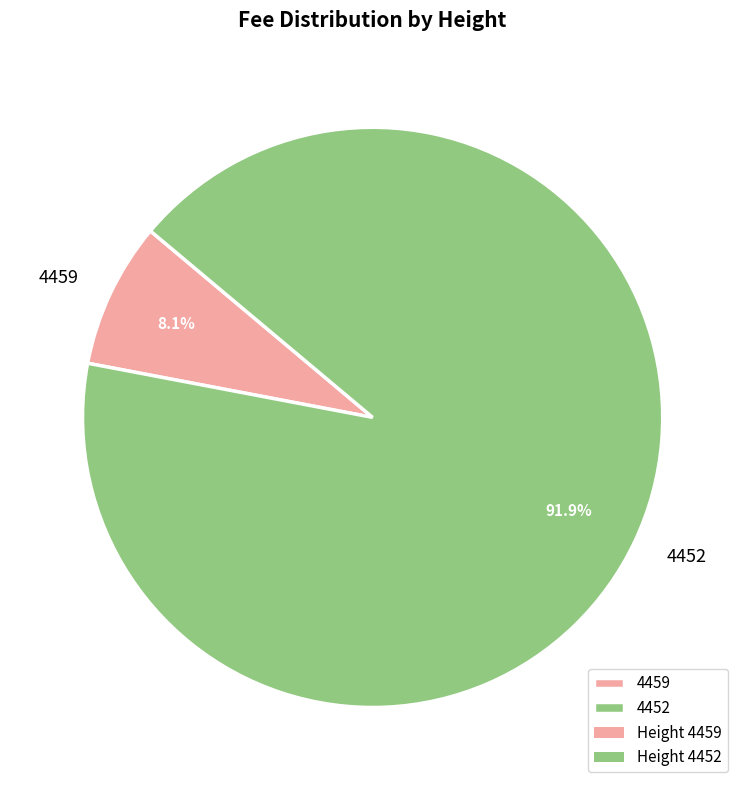

Which category has the smallest portion of the pie?

4459